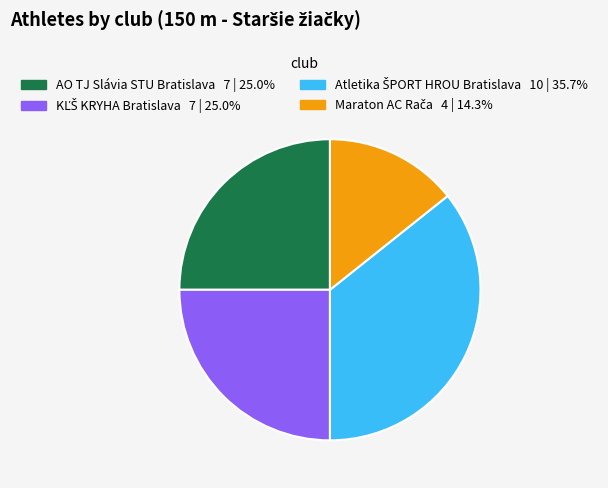

Does AO TJ Slávia STU Bratislava represent more than half of the total?

No